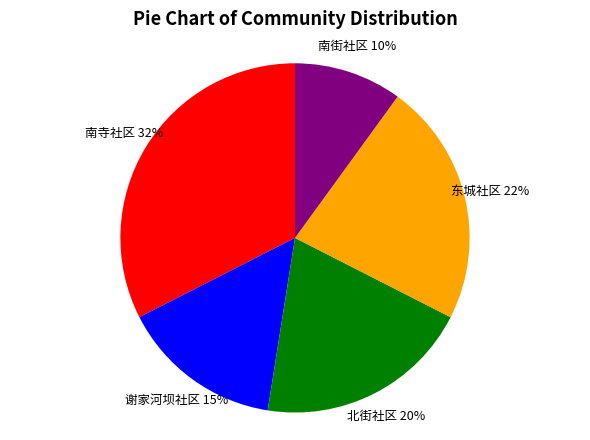

To the nearest percent, what is the combined percentage of 北街社区 20% and 南街社区 10%?

30%